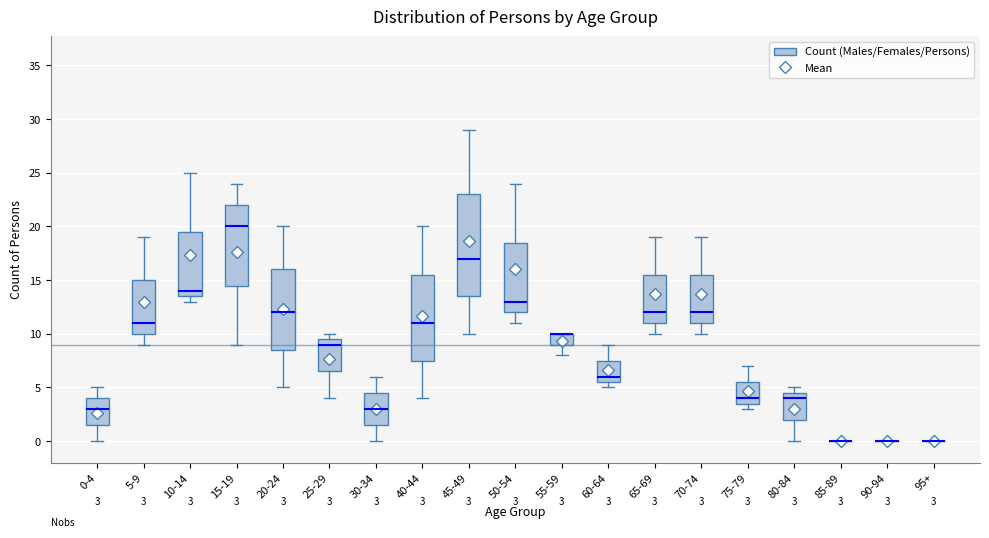

Which box is the tallest, from its lower edge to its upper edge?

45-49